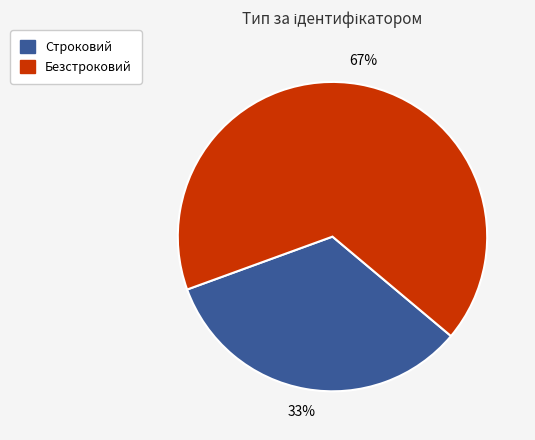

Count the number of slices in the pie.

2